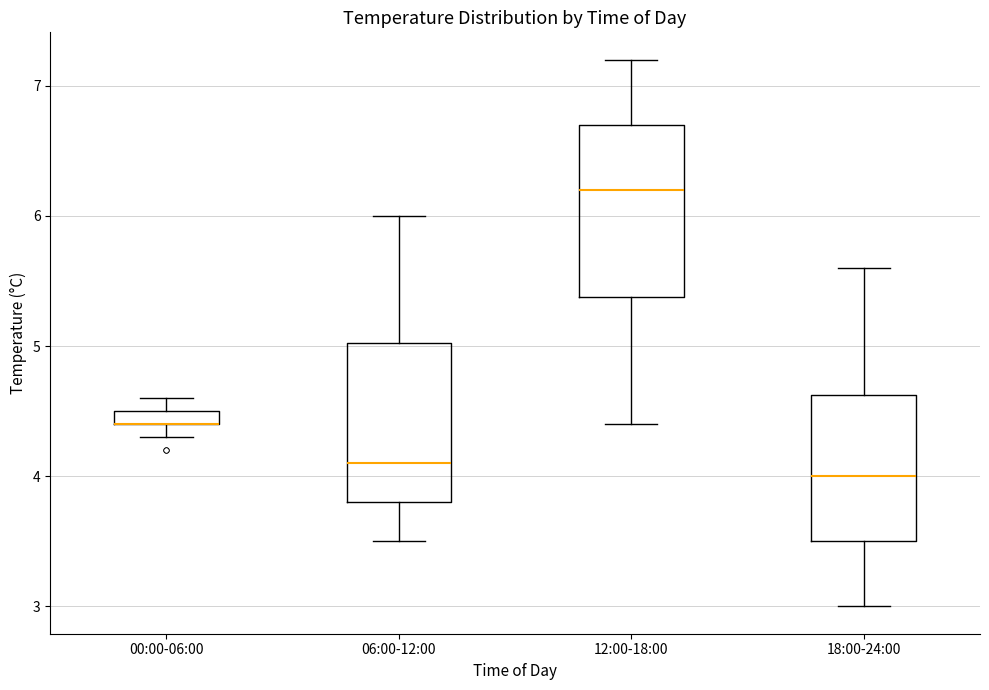

Where is the upper edge of the box for 00:00-06:00 on the y-axis? The values are not printed on the chart, so give them approximately, as read against the axis.

4.5